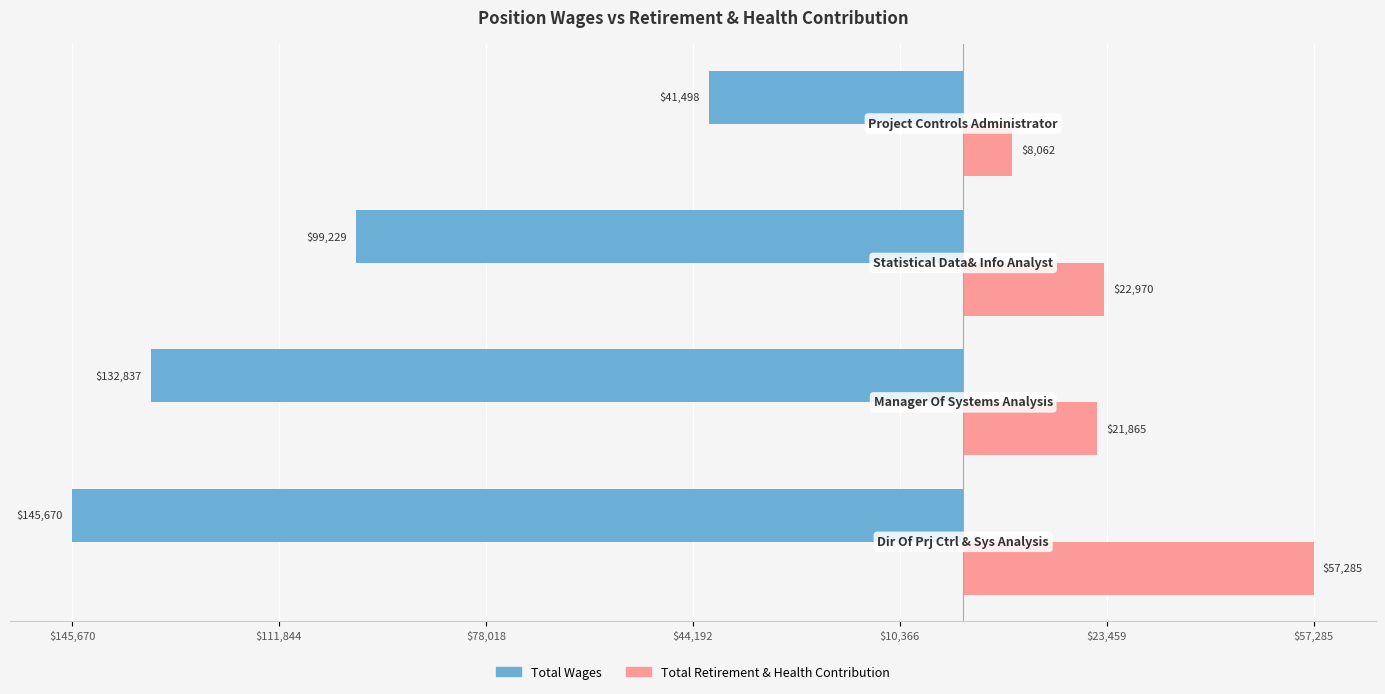

What are all the series names shown in the legend?

Total Wages, Total Retirement & Health Contribution